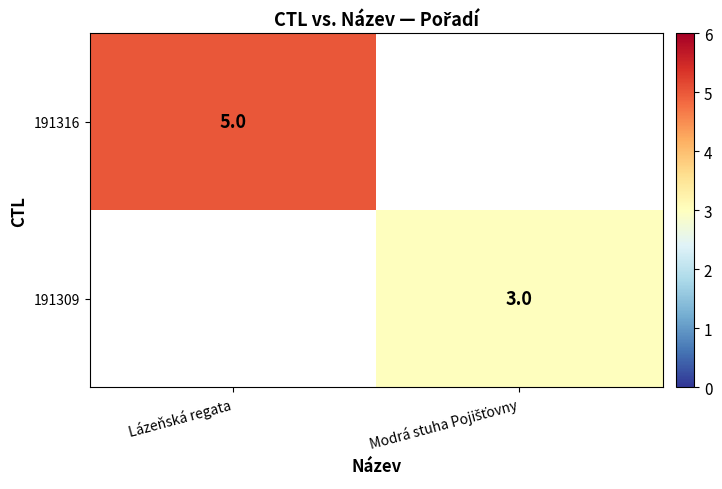

Rank the series by their average value, from highest to lowest.

191316, 191309